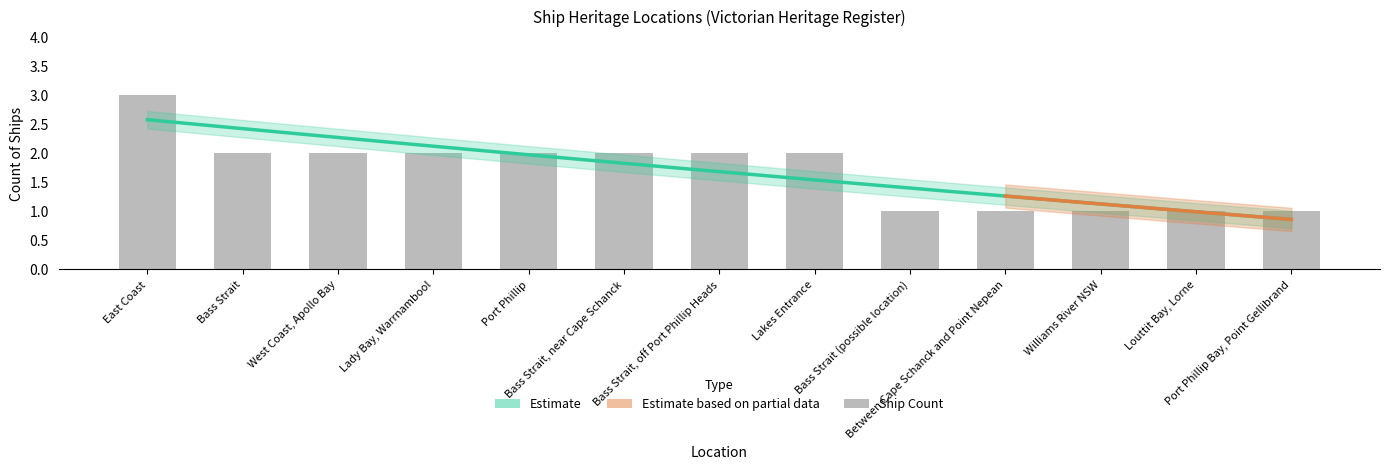

True or false: the data shows 2 at Bass Strait, off Port Phillip Heads.

True